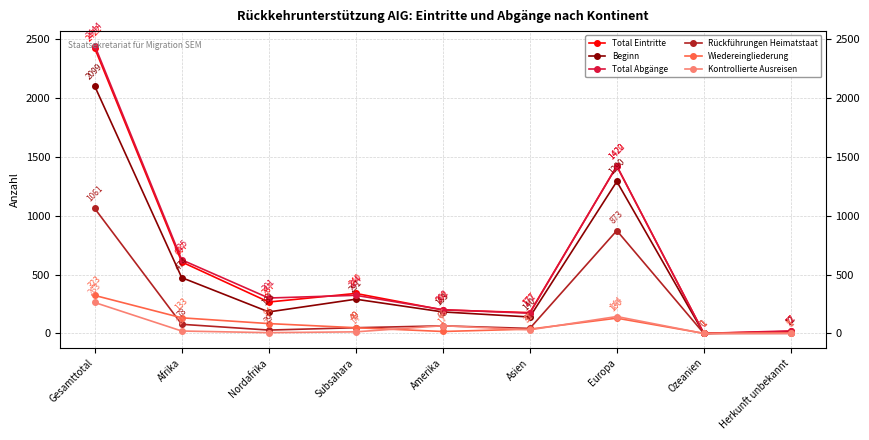

At which category does Kontrollierte Ausreisen reach its first local valley?

Nordafrika